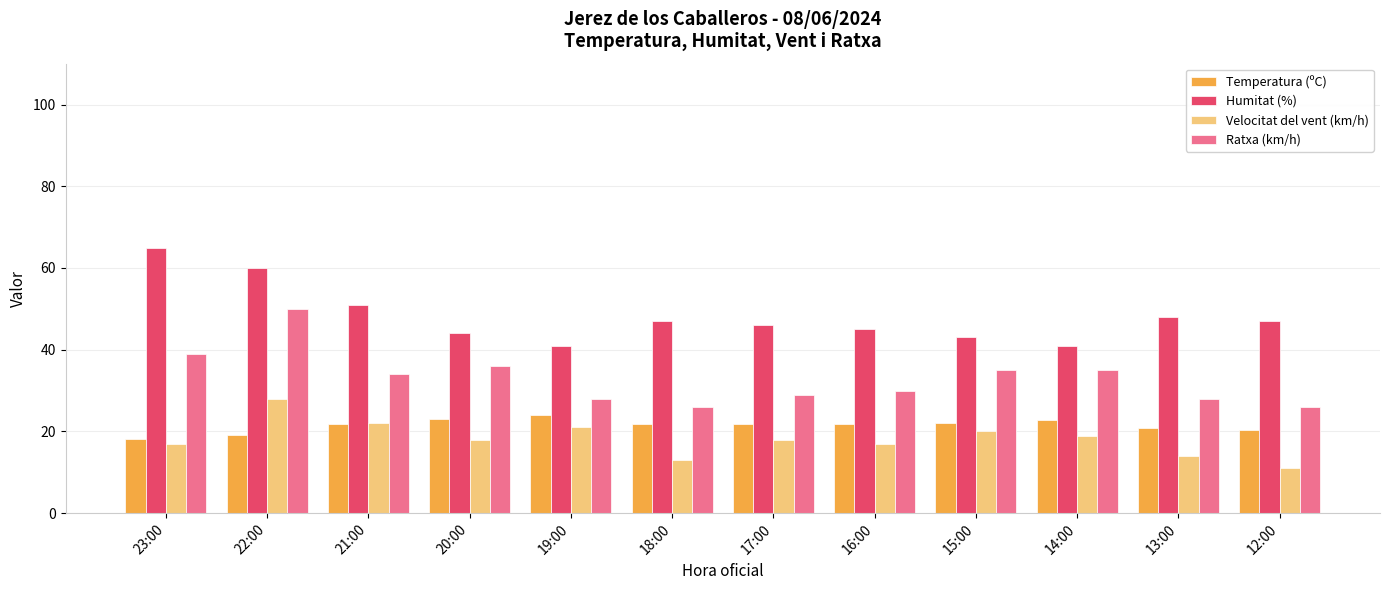

The Humitat (%) series shows 51.0 at 21:00. True or false?

True